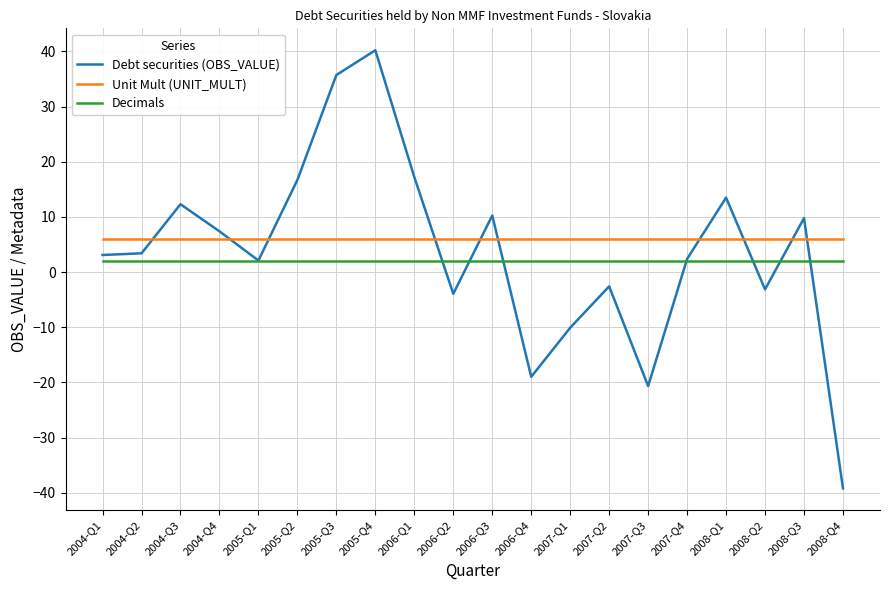

True or false: Debt securities (OBS_VALUE) has more than 2 points higher than both neighbors.

True